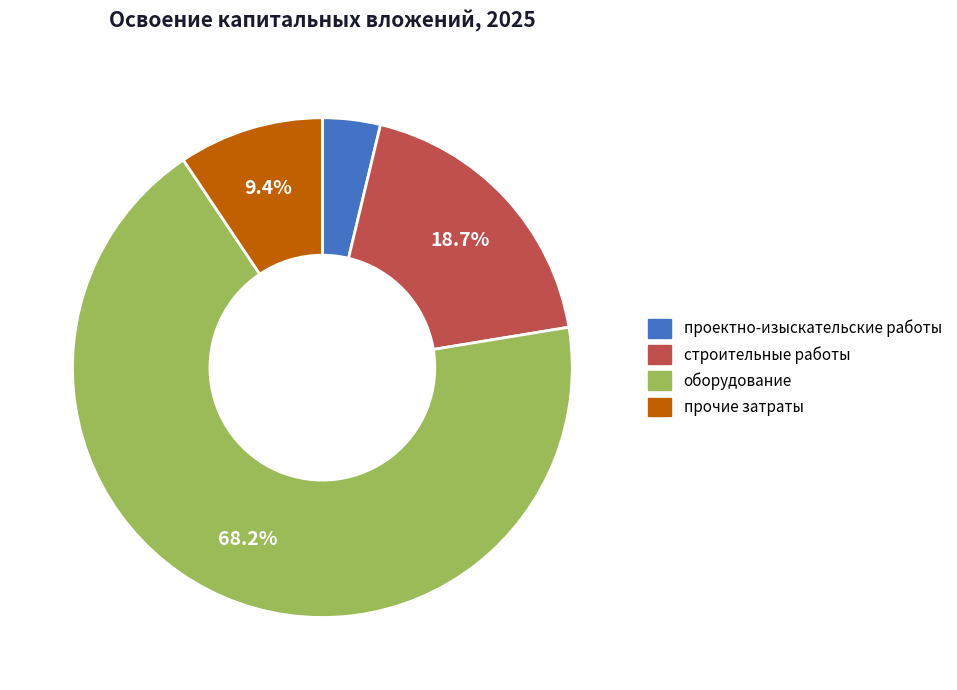

Rank the categories by value from lowest to highest.

проектно-изыскательские работы, прочие затраты, строительные работы, оборудование